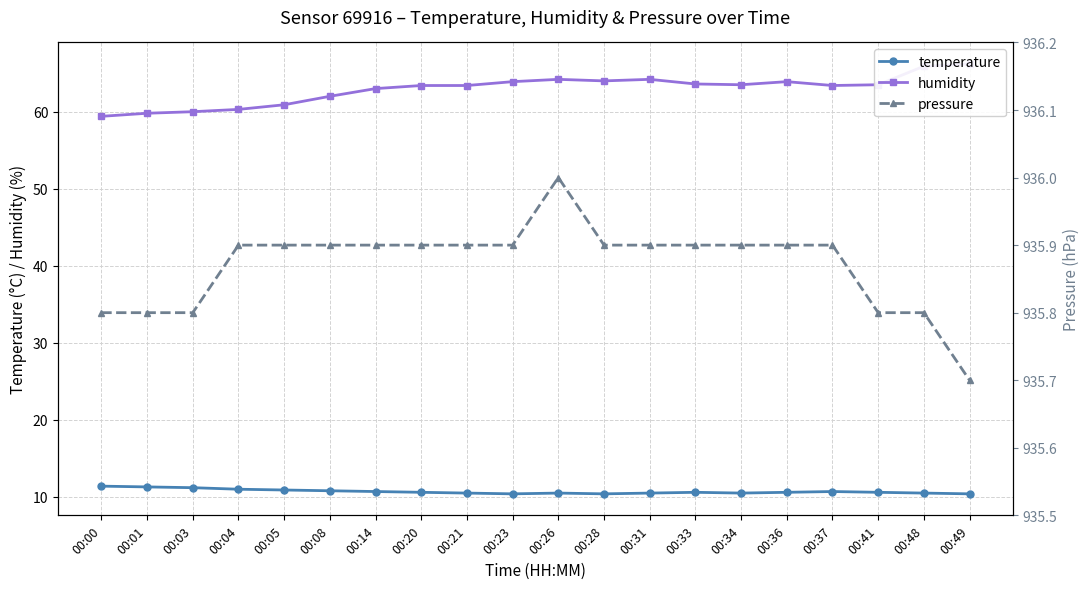

The temperature series shows 13.7 at 00:31. True or false?

False